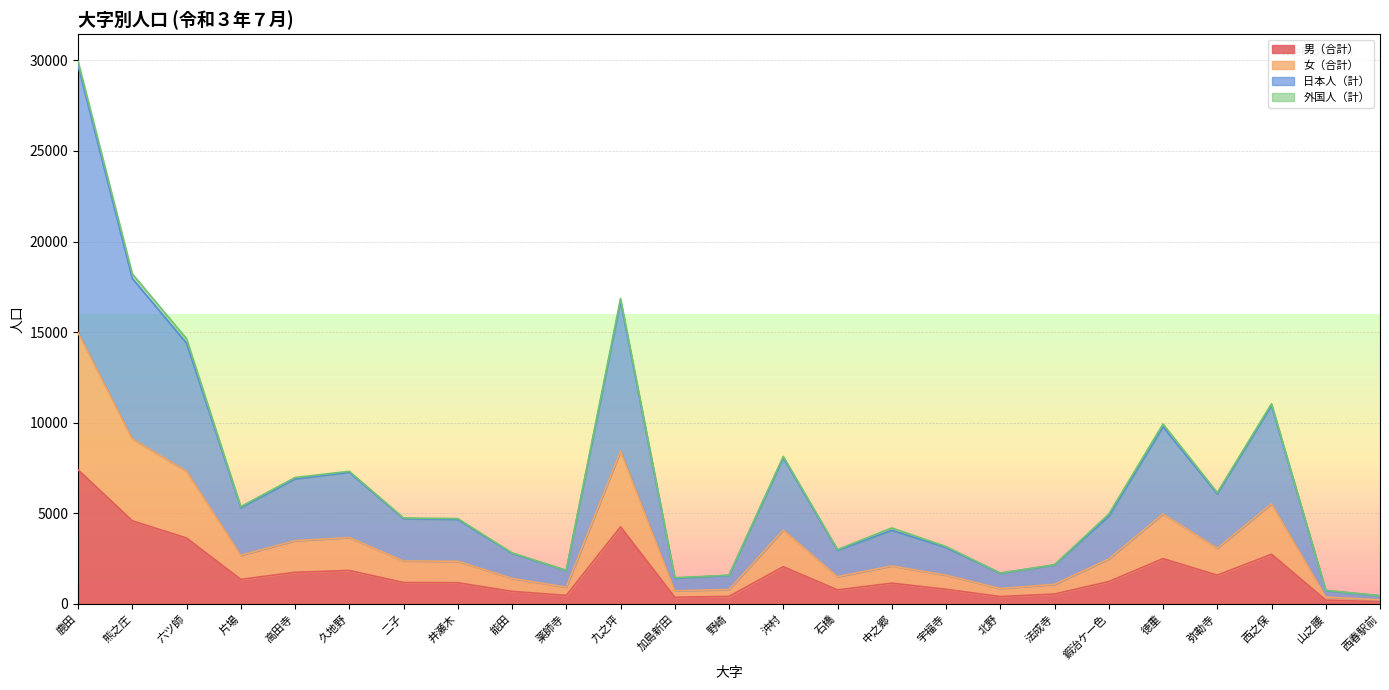

True or false: 男（合計） has a value of 4585 at 熊之庄.

True